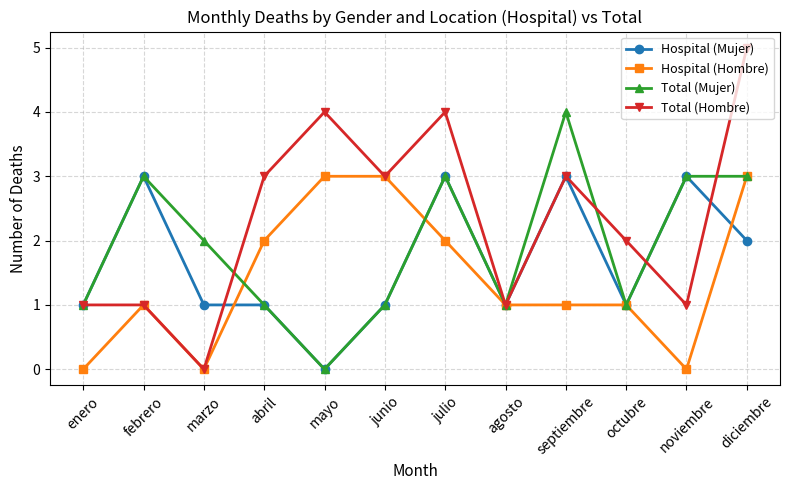

What is the difference between the maximum and second lowest values in the Total (Hombre) series?

4